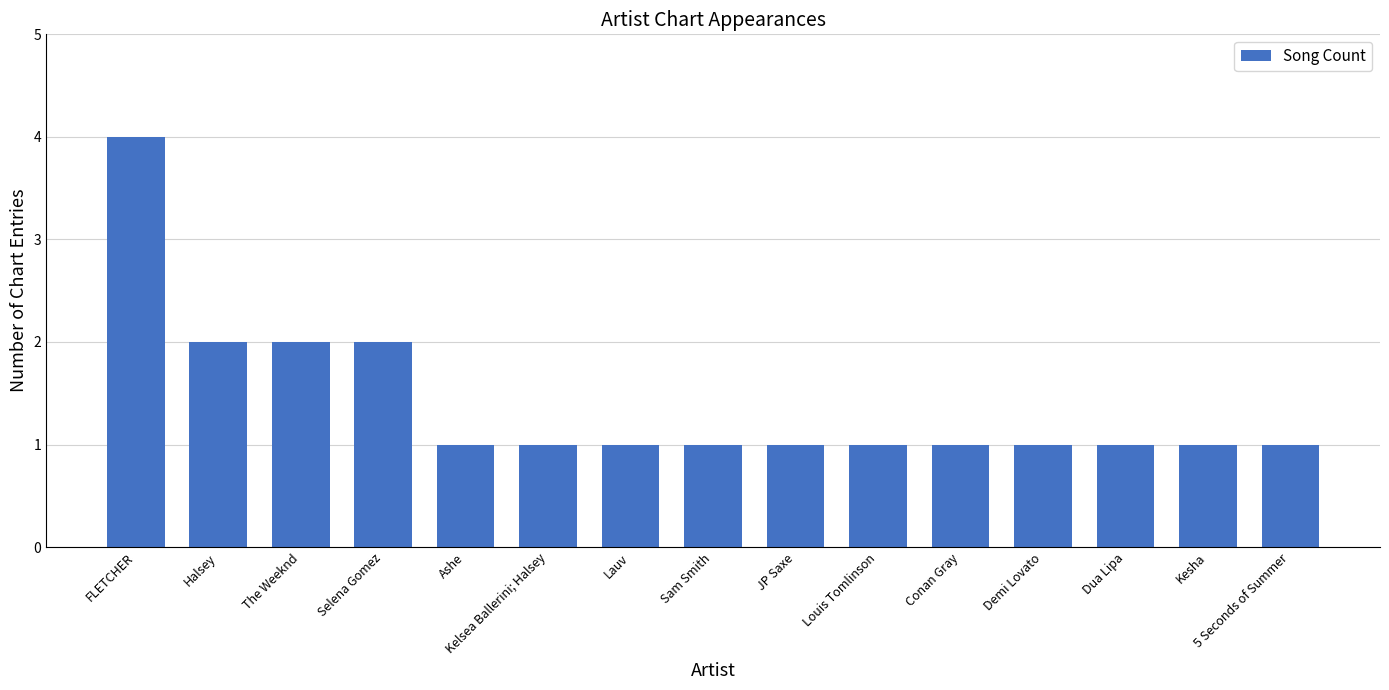

What position from the right is Kelsea Ballerini; Halsey?

10